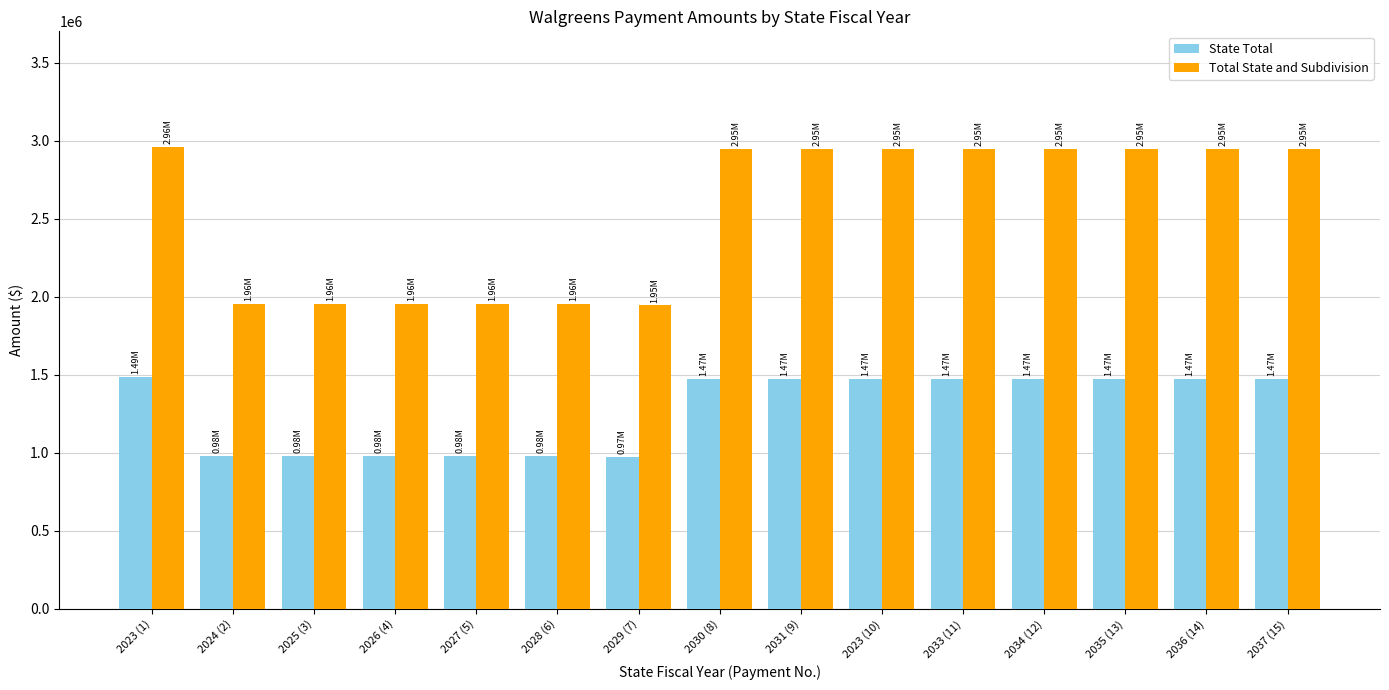

Is the value of State Total at 2027 (5) greater than the value of Total State and Subdivision at 2029 (7)?

No